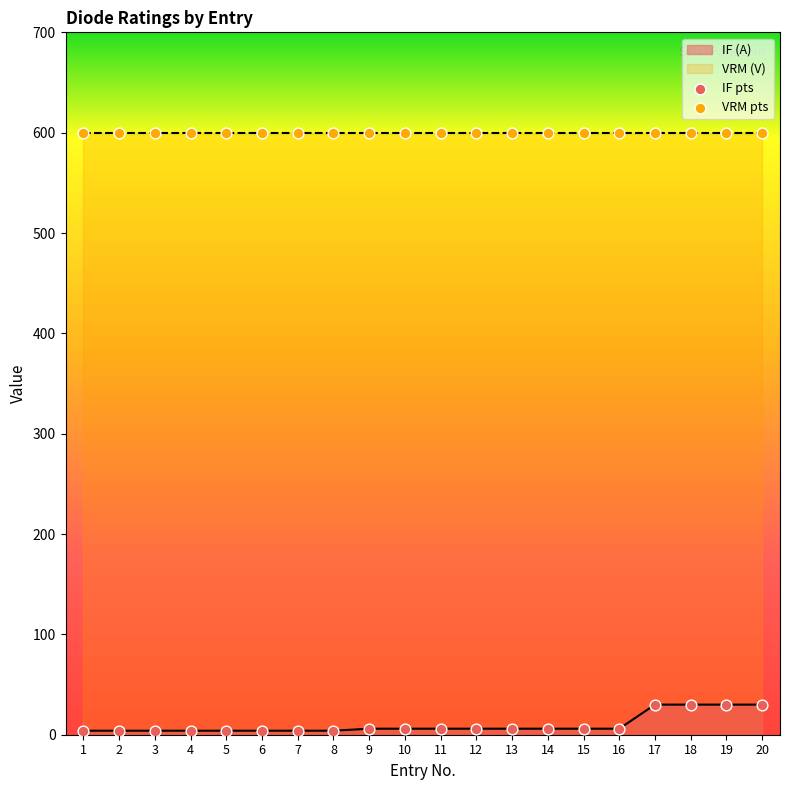

At which category is the sum across all series the highest?

17